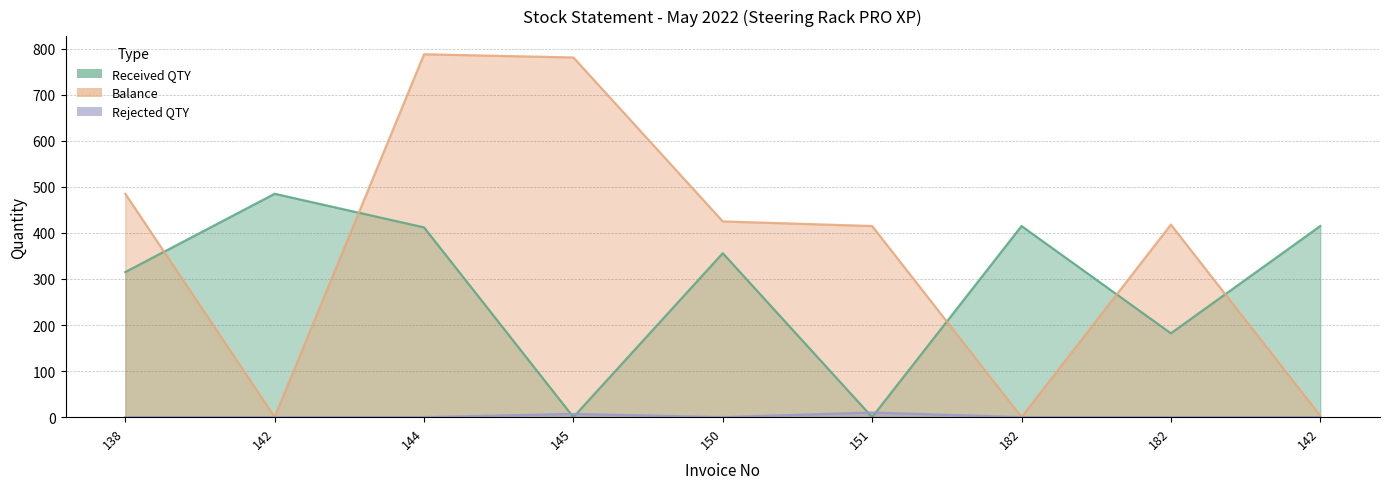

What is the sum of the Balance values at 182 and 145?

1199